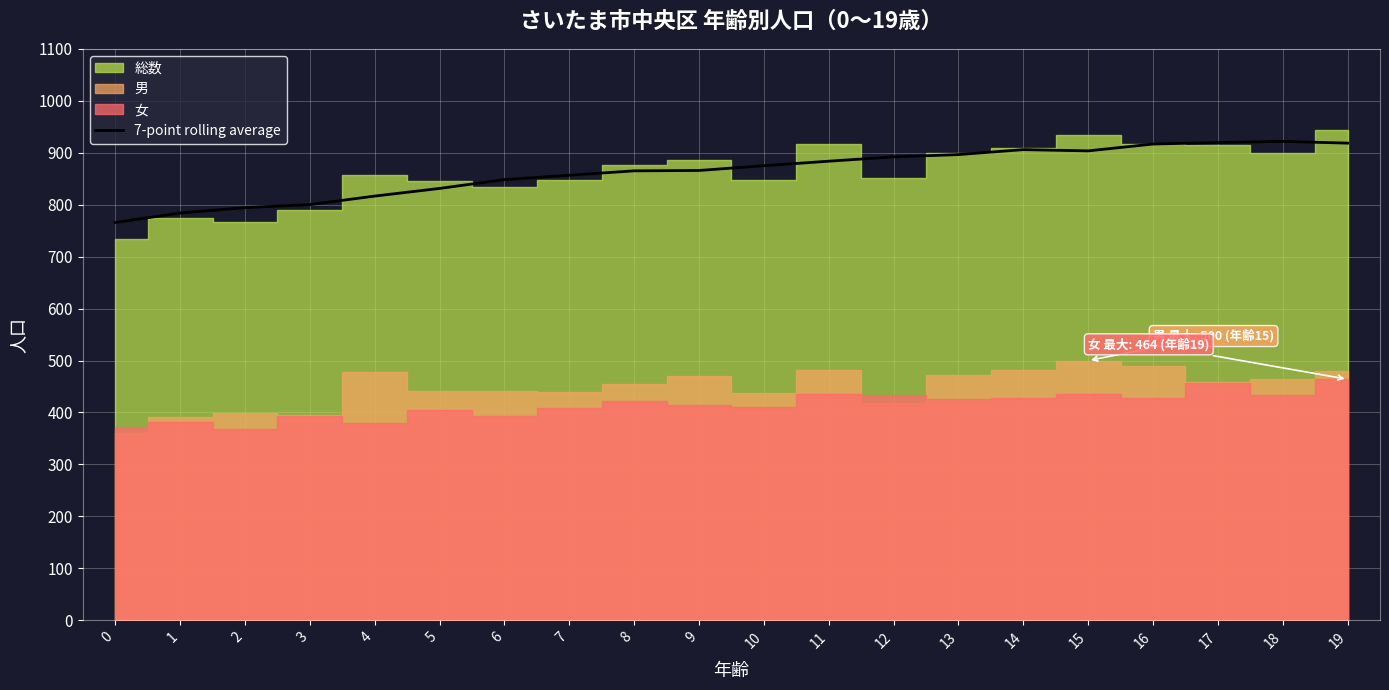

Reading left to right, transcribe all the data shown in this chart.

0=765.8	1=784.0	2=794.3	3=800.1	4=816.6	5=831.3	6=848.3	7=856.7	8=865.1	9=865.9	10=875.0	11=883.7	12=892.0	13=896.4	14=906.0	15=903.6	16=916.7	17=919.7	18=921.8	19=918.5